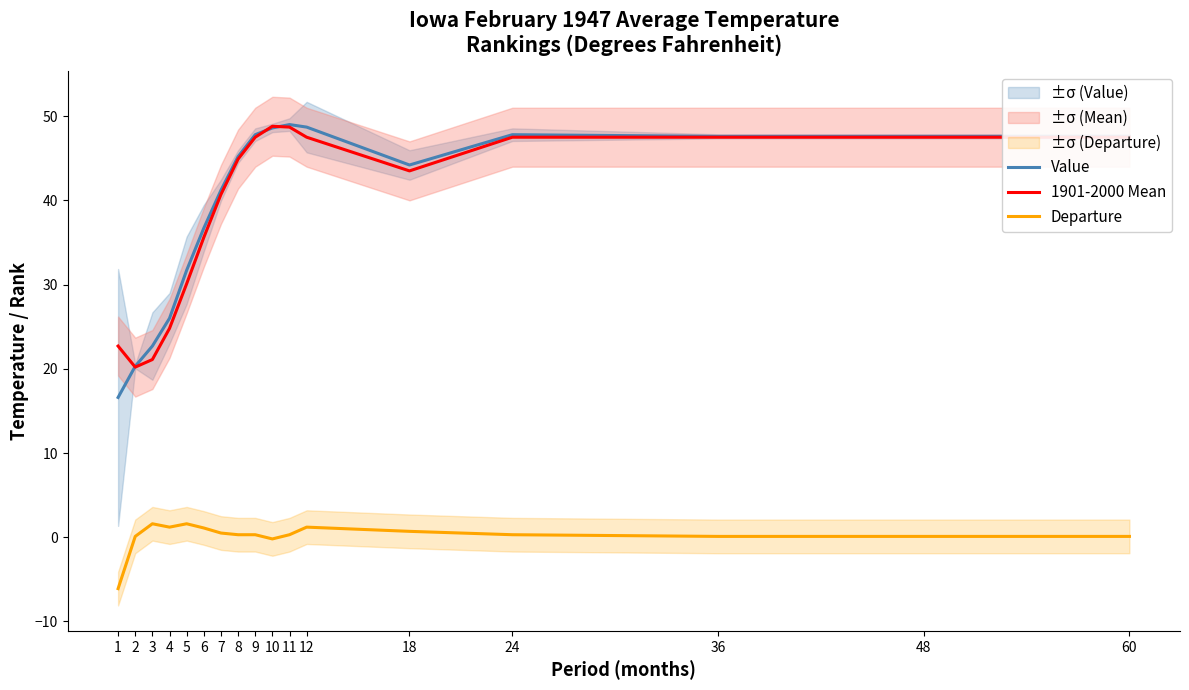

How many lines are shown in the chart?

3